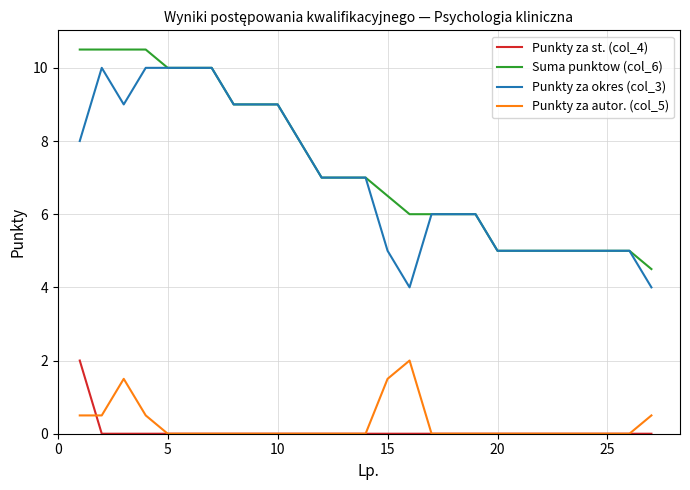

Does the chart have visible grid lines?

Yes